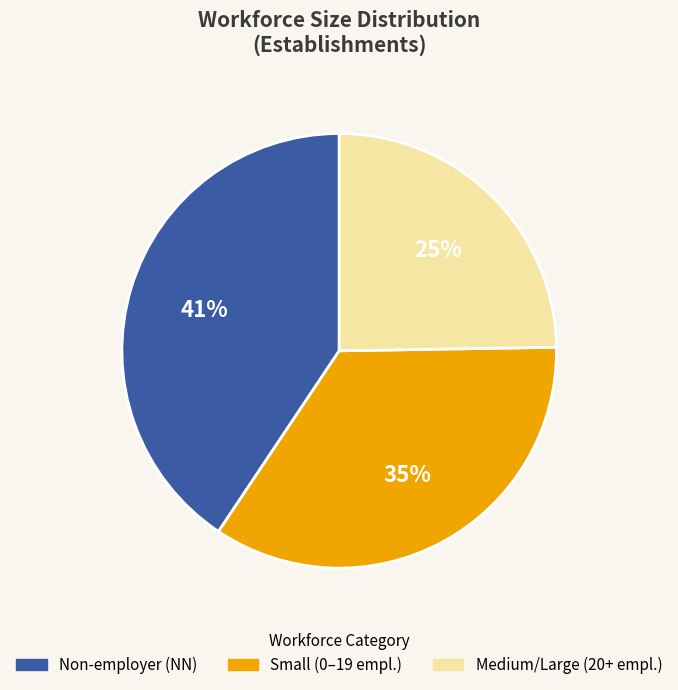

The Medium/Large (20+ empl.) slice represents 31% of the pie. True or false?

False